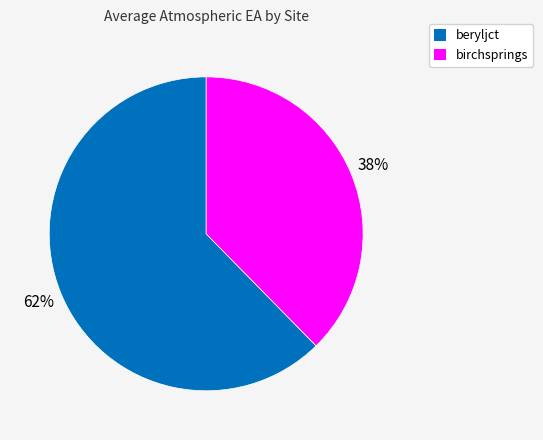

Does any single category account for the majority?

Yes